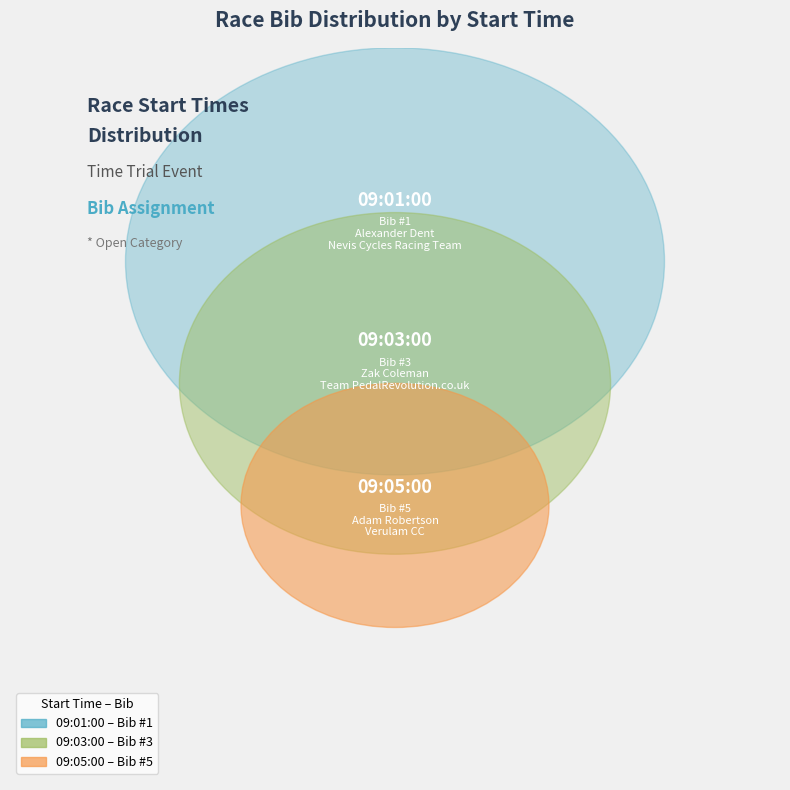

How many segments does this pie chart have?

3